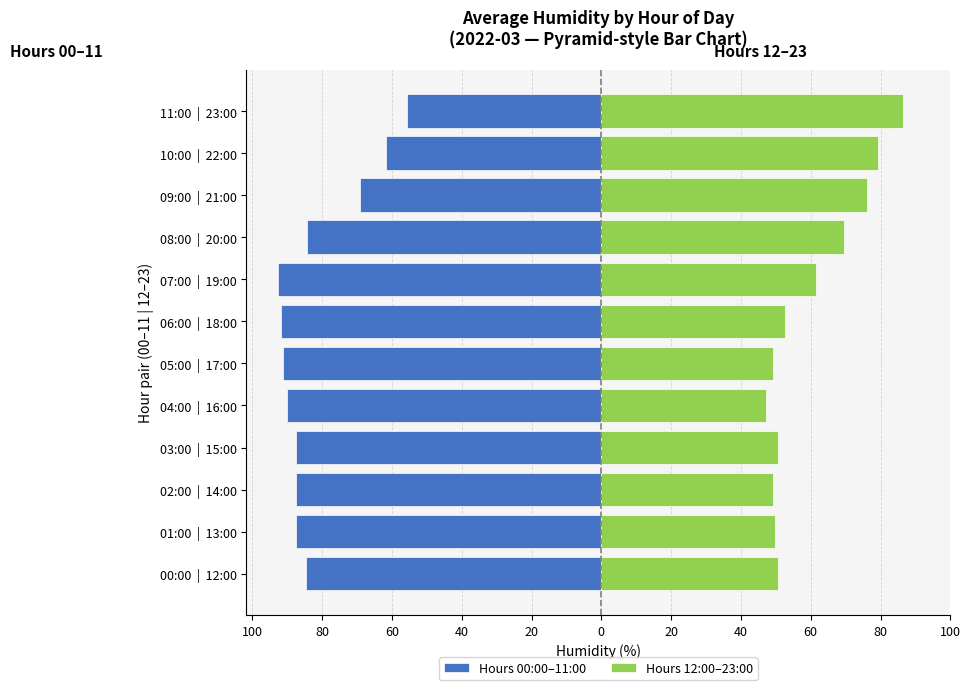

How many bars are there in total?

24